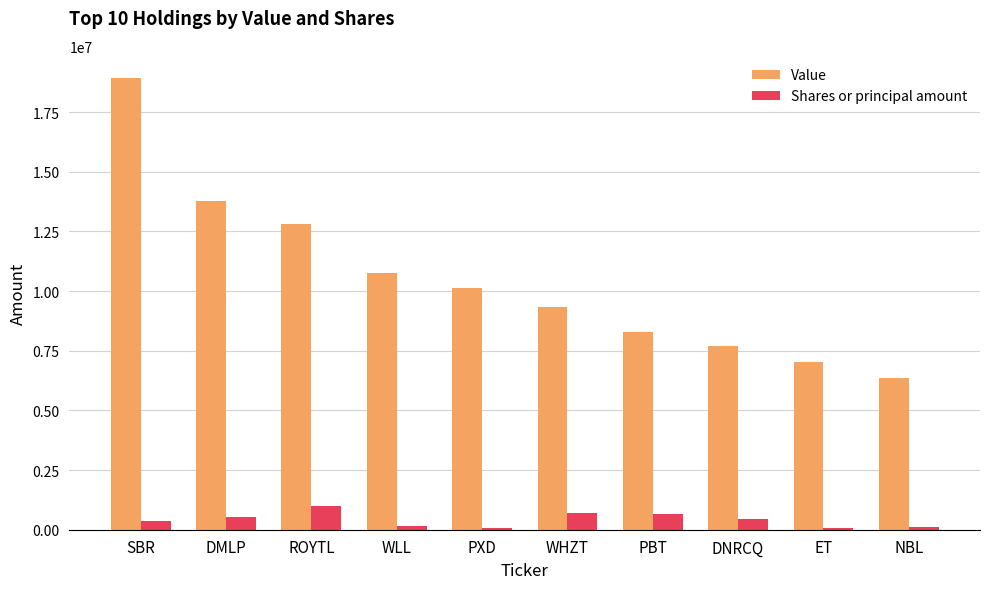

What is the total value across all series at NBL?

6438165